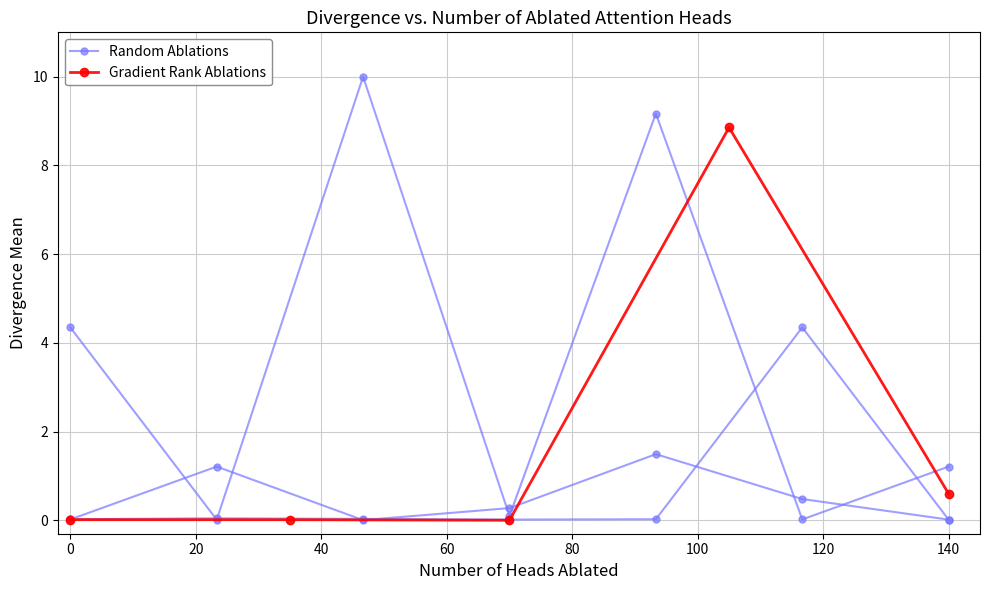

Reading left to right, transcribe all the data shown in this chart.

0.0	0.0	0.0	8.9	0.6